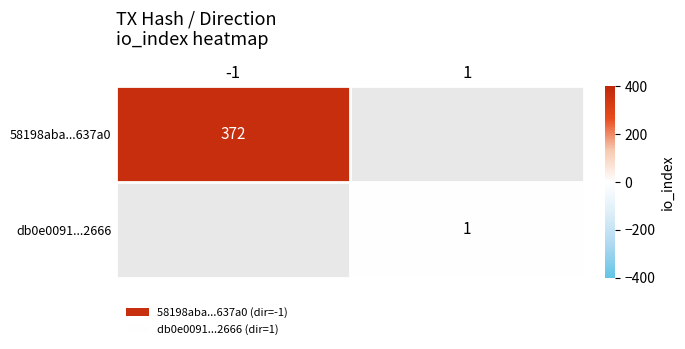

At how many categories does at least one series exceed 39?

1